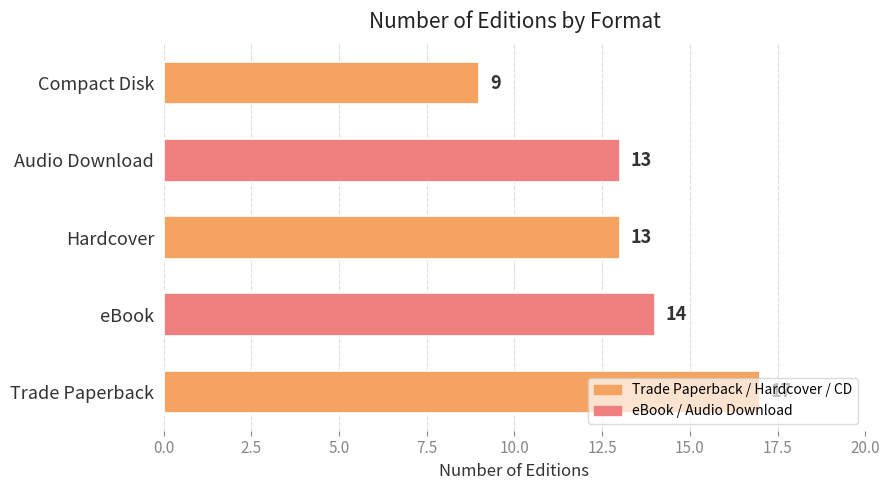

Are the bars grouped side by side (vs. stacked)?

No